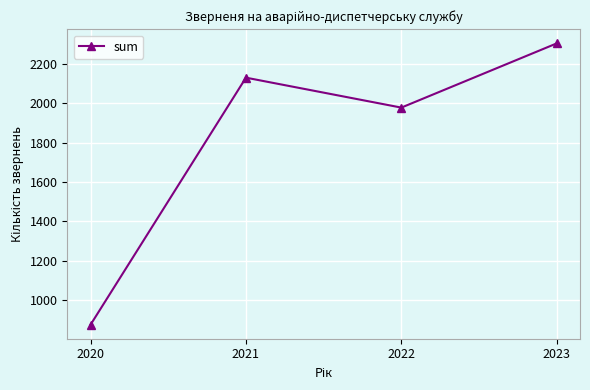

How many points are higher than both their immediate neighbors (excluding endpoints)?

1